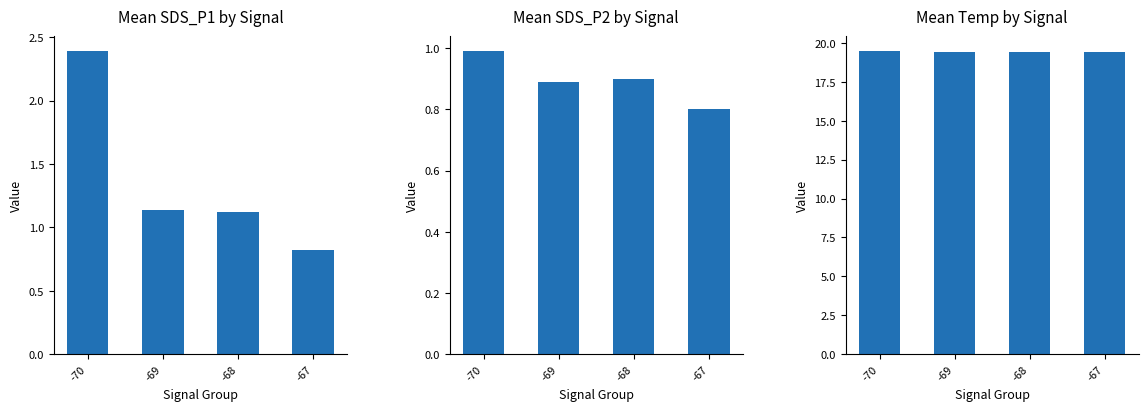

What is the value of the Mean SDS_P2 bar at the 1st from the left?

1.0